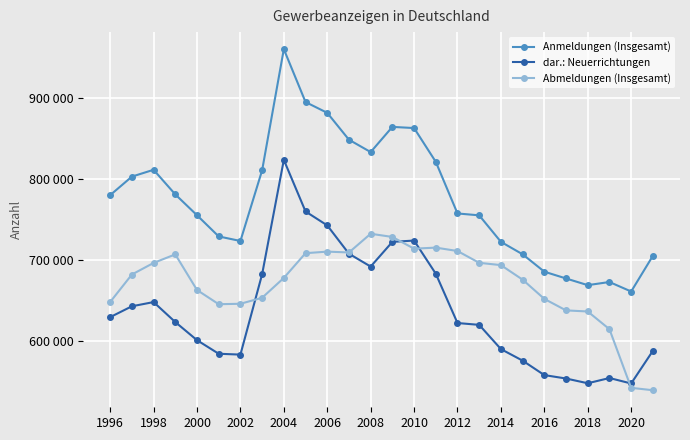

Reading right to left, what are all the values shown in this chart?

Anmeldungen (Insgesamt): 704949	660863	672609	668724	676977	685373	706876	722285	755048	757371	821207	862986	864415	833281	848561	881791	895144	960533	810706	723333	728978	755172	780935	811377	802935	780013
dar.: Neuerrichtungen: 587482	547129	553886	547407	553270	557501	575374	589660	619616	621883	682858	723871	722241	691712	707569	742610	759843	823629	682202	582828	583896	600695	623084	647794	642596	629172
Abmeldungen (Insgesamt): 538793	541738	614248	636159	637515	651739	675511	693485	696335	710932	715136	713812	728318	732275	709130	710181	708253	677646	653123	645690	645161	662743	706763	696214	681864	647889